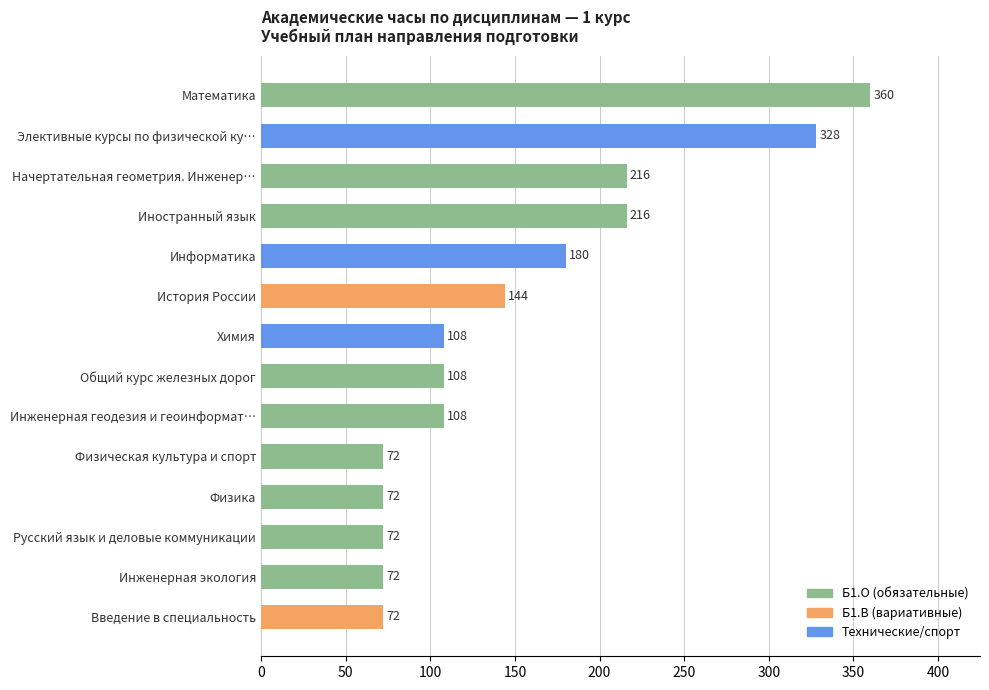

How many categories are shown in the chart?

14